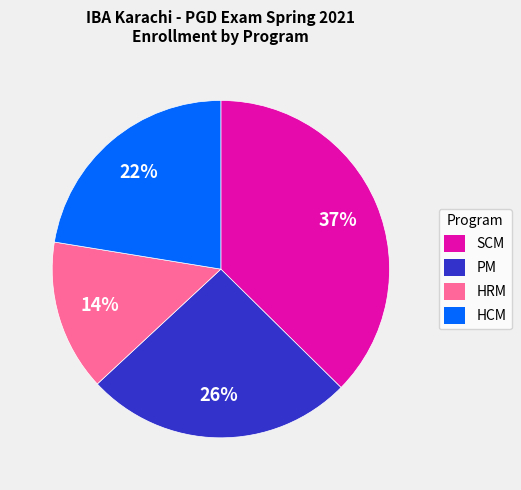

Is there any slice that represents more than half of the pie?

No